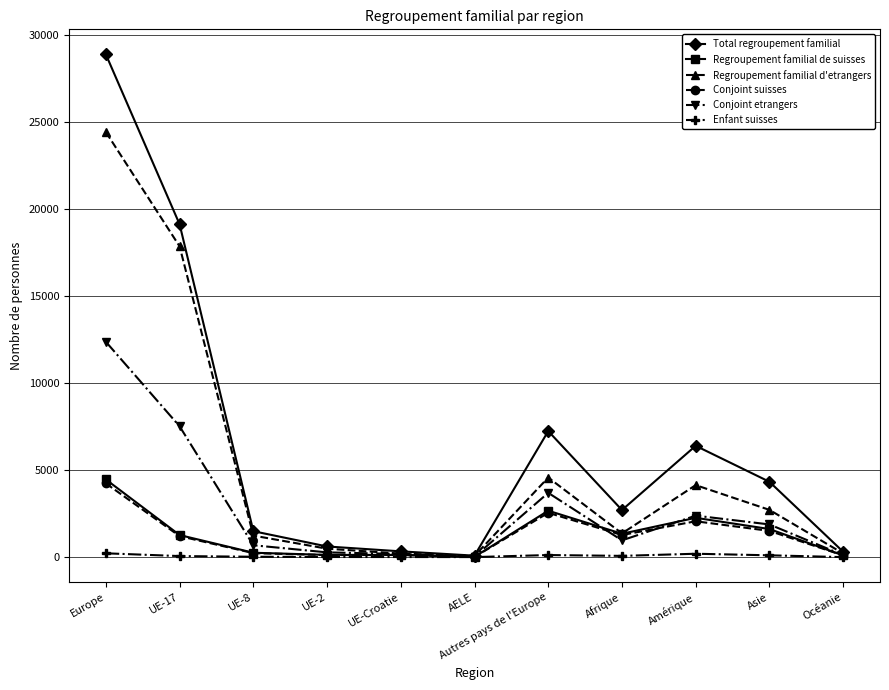

True or false: Total regroupement familial has a value of 47320 at Europe.

False